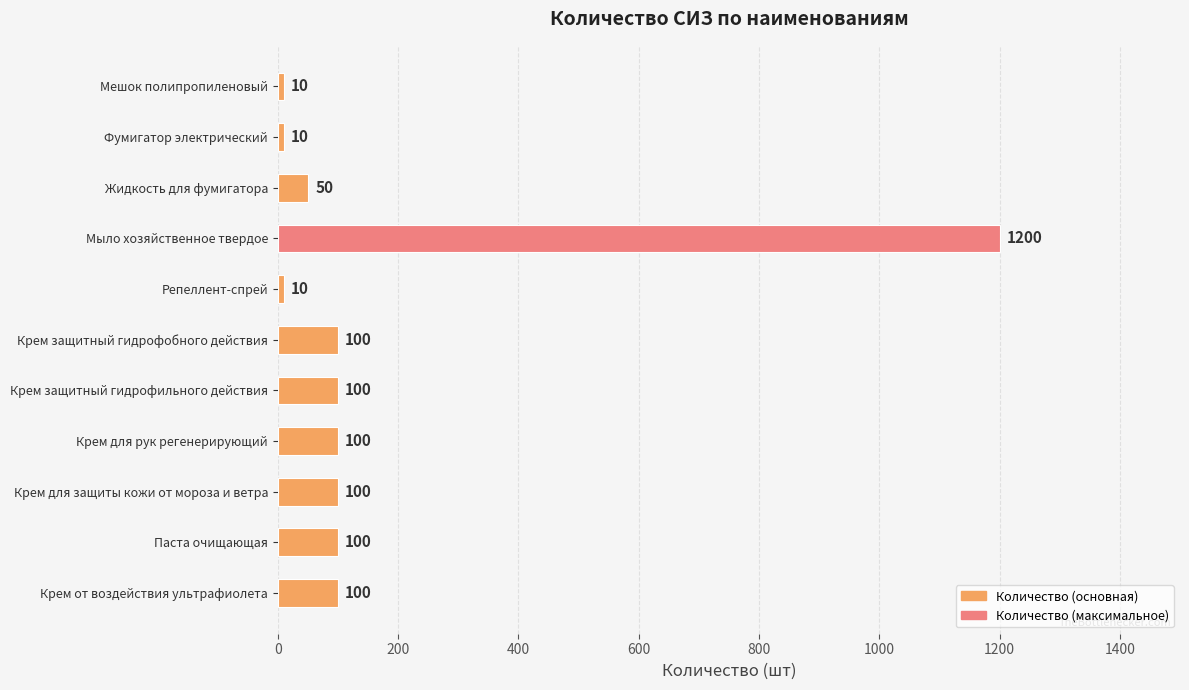

Reading top to bottom, transcribe all the data shown in this chart.

Мешок полипропиленовый=10	Фумигатор электрический=10	Жидкость для фумигатора=50	Мыло хозяйственное твердое=1200	Репеллент-спрей=10	Крем защитный гидрофобного действия=100	Крем защитный гидрофильного действия=100	Крем для рук регенерирующий=100	Крем для защиты кожи от мороза и ветра=100	Паста очищающая=100	Крем от воздействия ультрафиолета=100